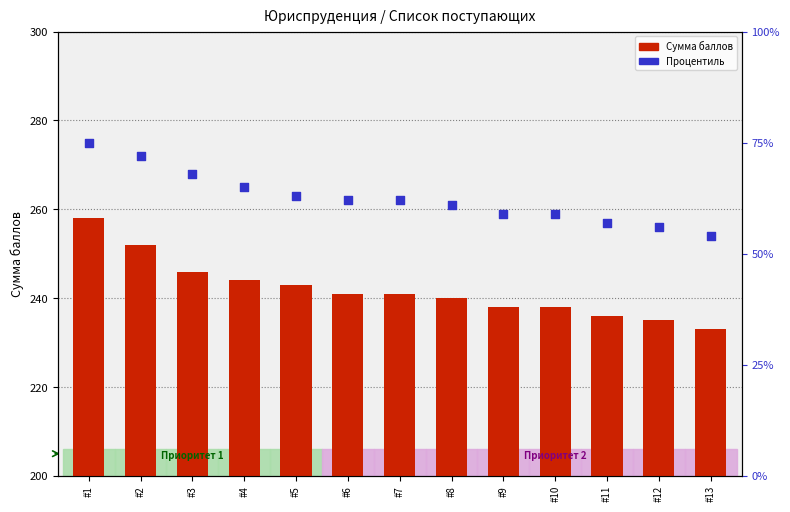

At how many categories does at least one series exceed 93?

13